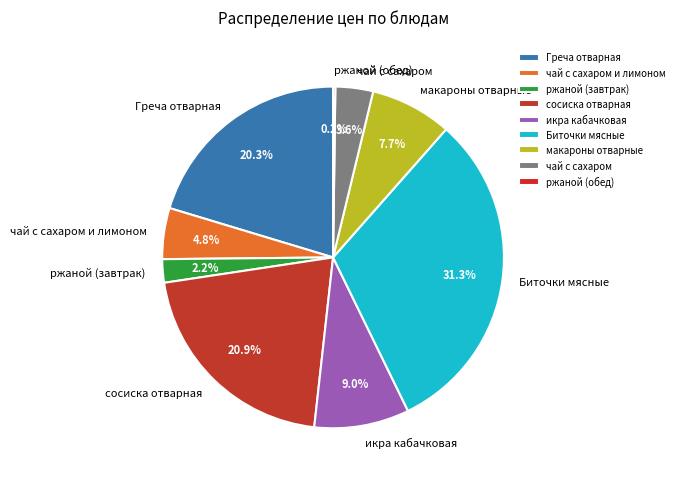

Which has a higher value, Греча отварная or Биточки мясные?

Биточки мясные